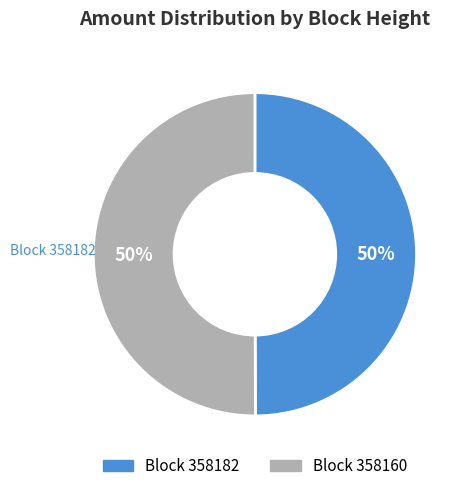

To the nearest percent, what is the average slice percentage?

50%